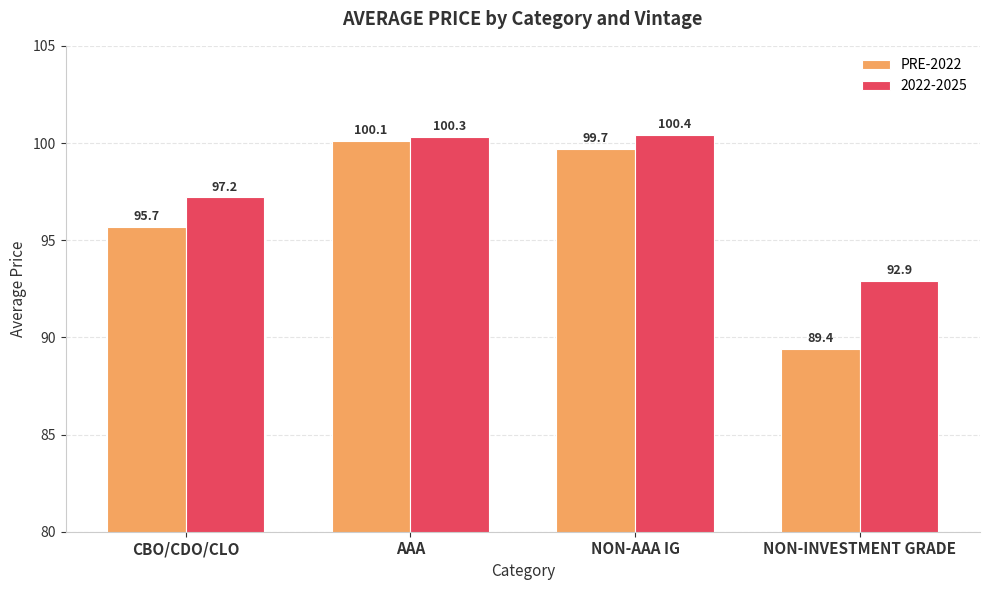

What is the average value of the PRE-2022 series?

96.2